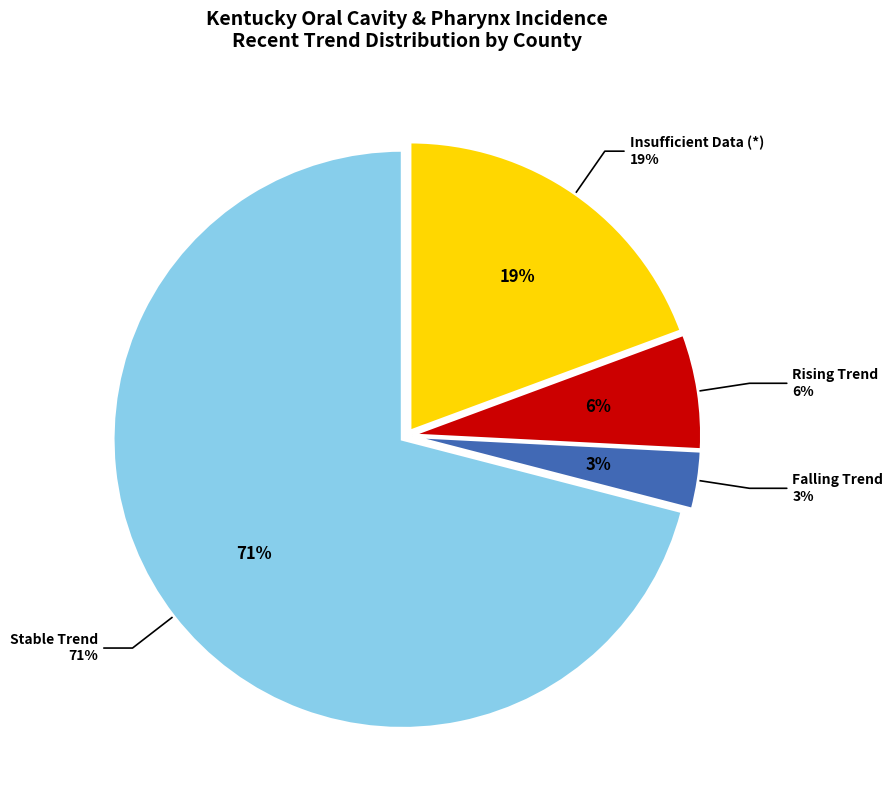

Is it true that falling is 15% of the pie?

False